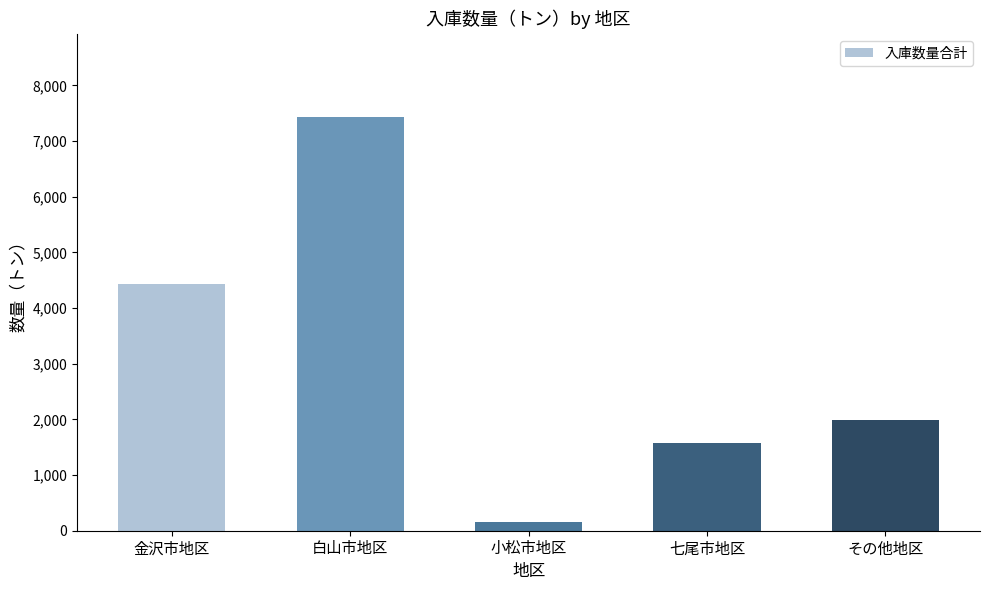

What is the ratio of the value at 七尾市地区 to the value at 金沢市地区?

0.4